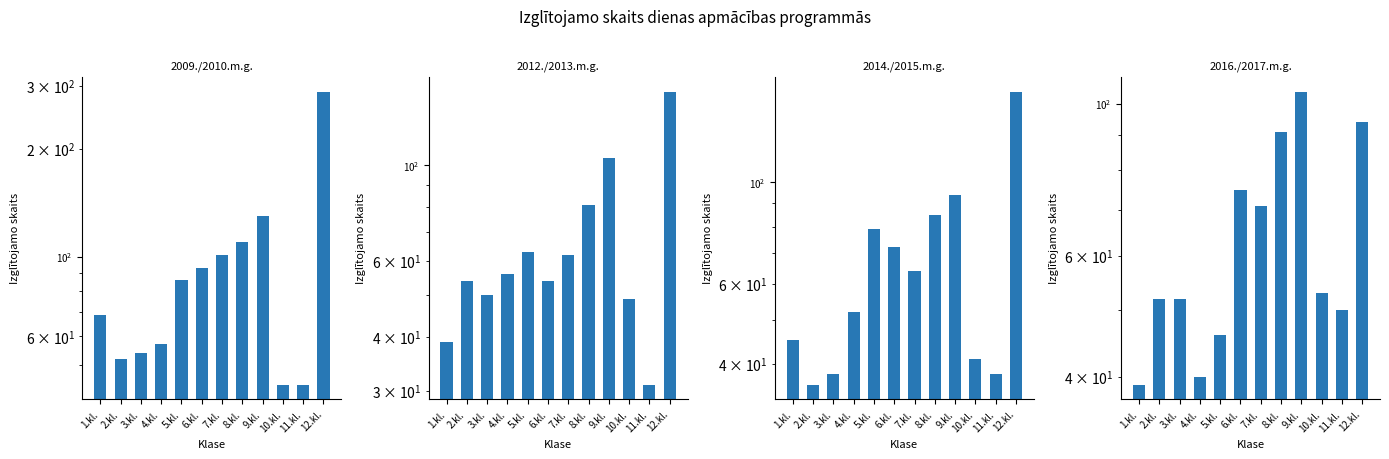

At how many categories does at least one series exceed 76?

6